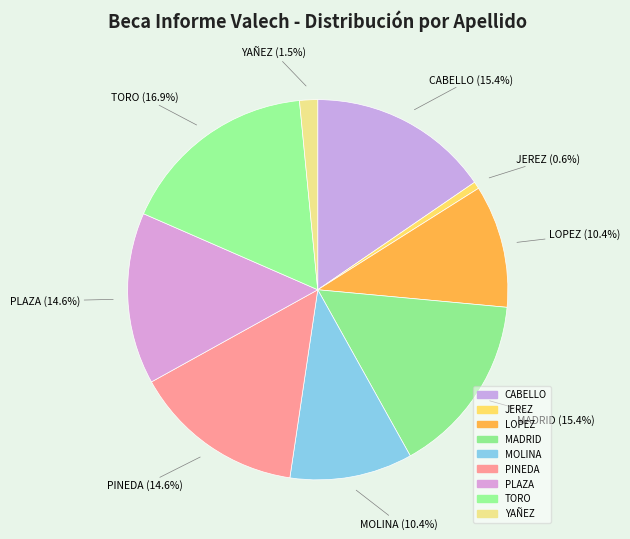

Which slice is the smallest?

JEREZ